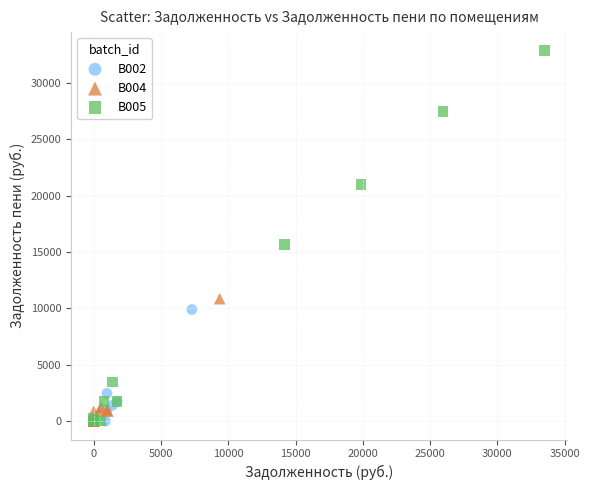

Which series has the largest Y range (max minus min)?

B005